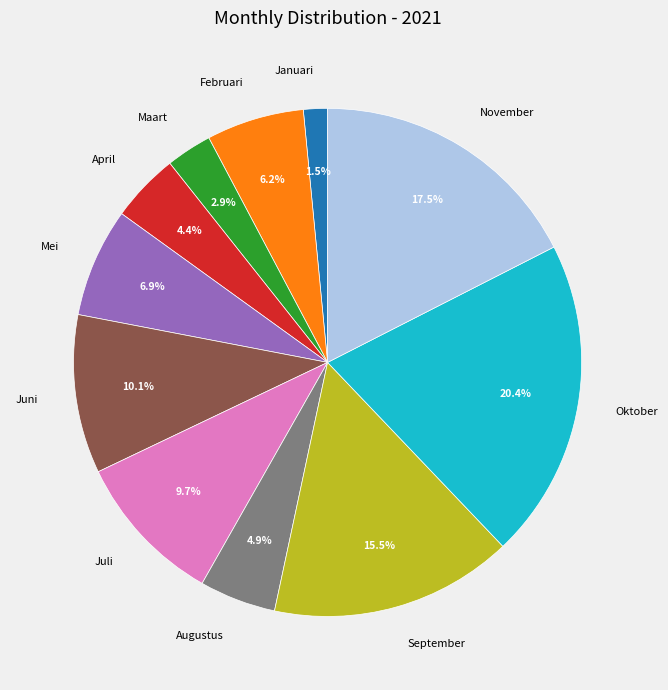

The Juni slice represents 10% of the pie. True or false?

True